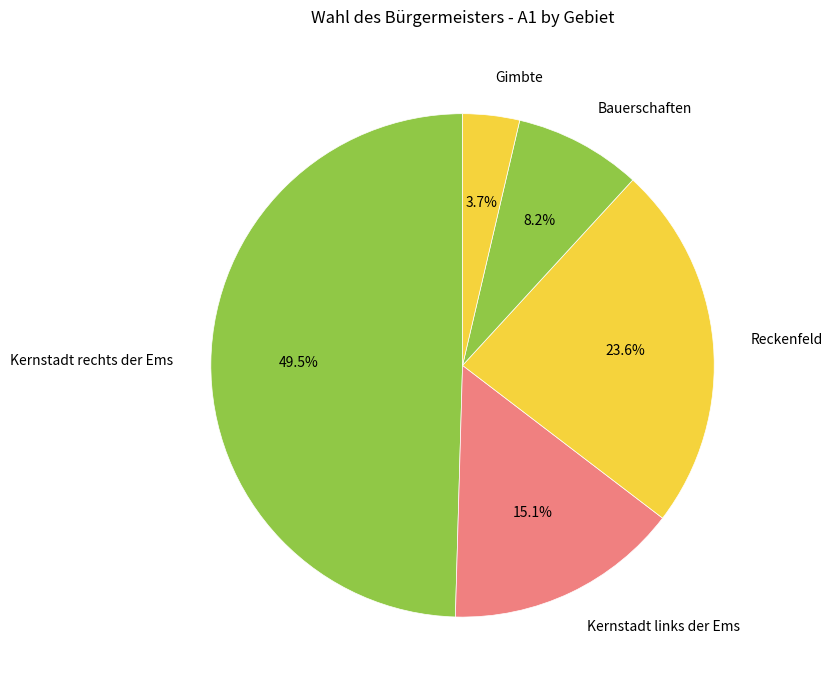

How many segments does this pie chart have?

5